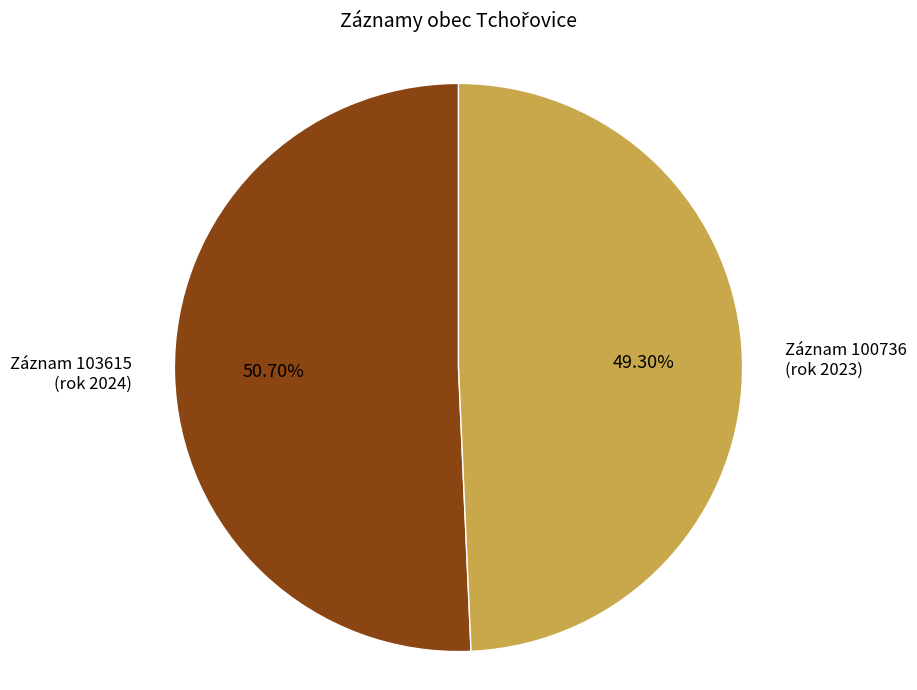

Between Záznam 100736 (rok 2023) and Záznam 103615 (rok 2024), which is larger?

Záznam 103615 (rok 2024)